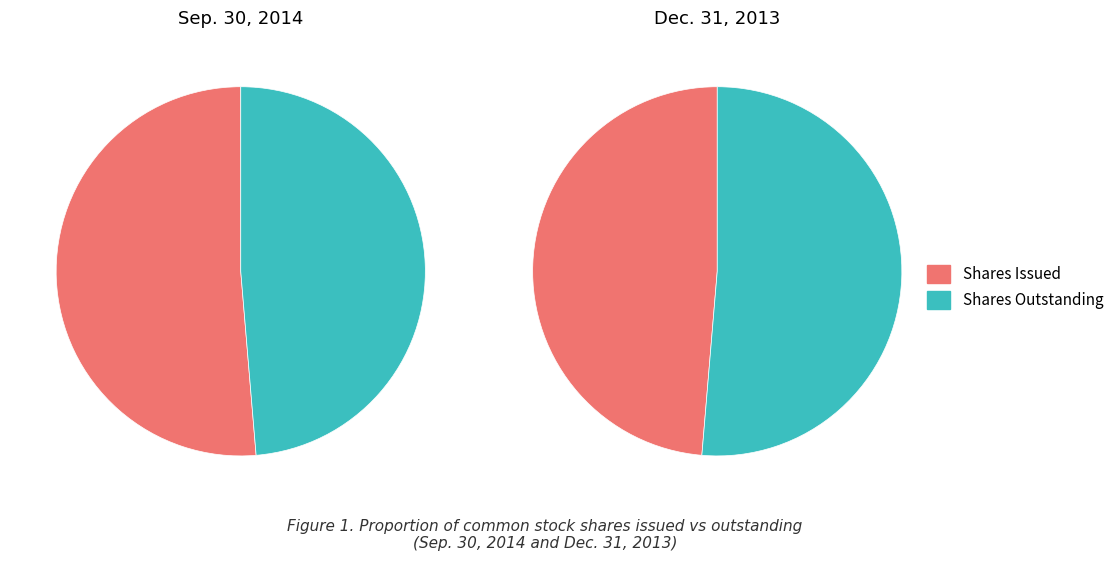

Which slice is the largest?

Common stock, shares issued